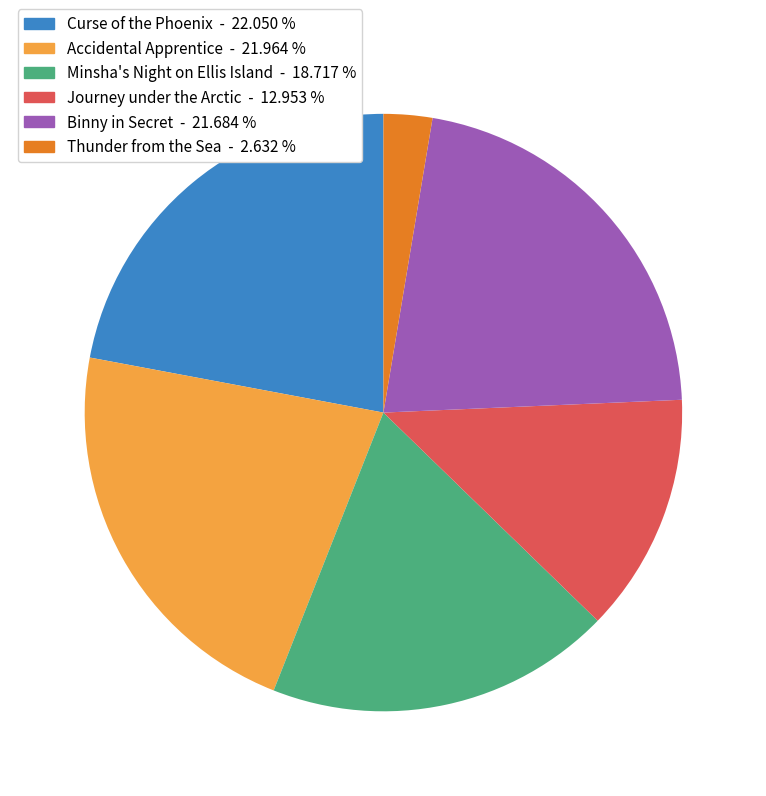

Does Accidental Apprentice represent more than half of the total?

No